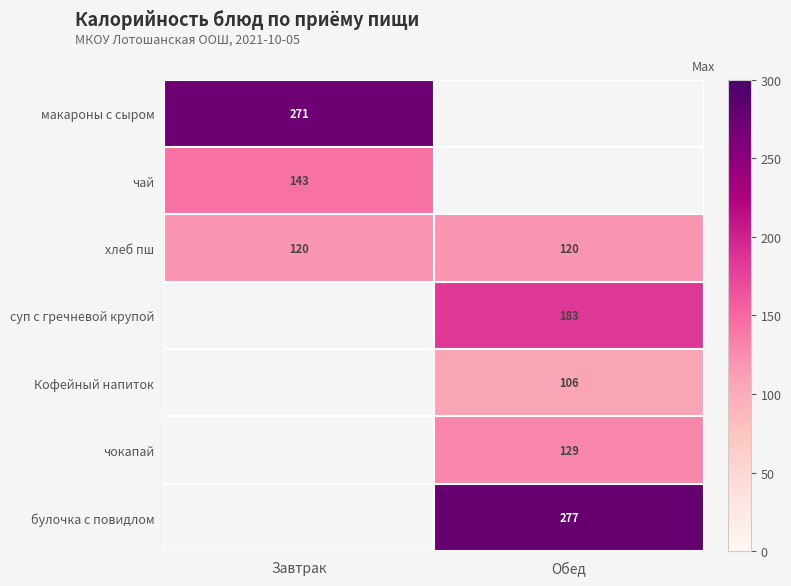

True or false: Кофейный напиток has a value of 106 at Обед.

True